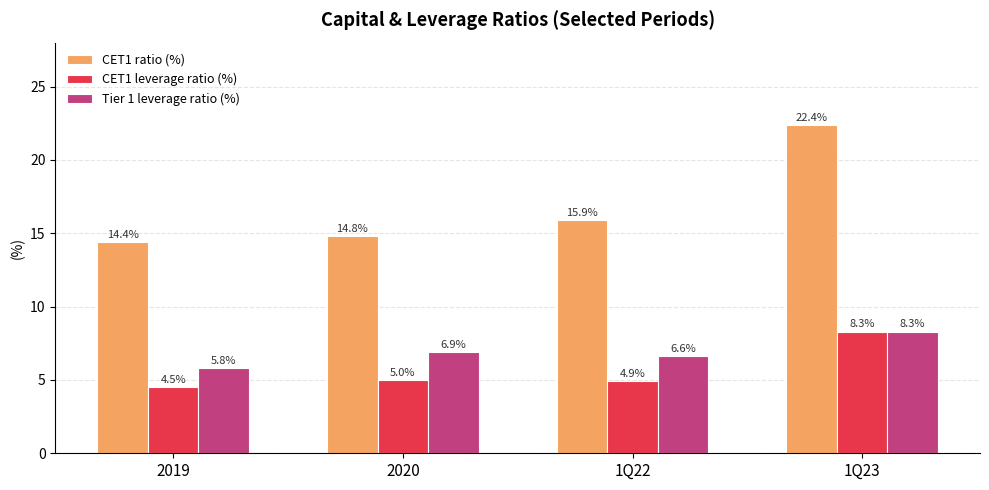

What is the lowest value of the CET1 leverage ratio (%) series?

4.5